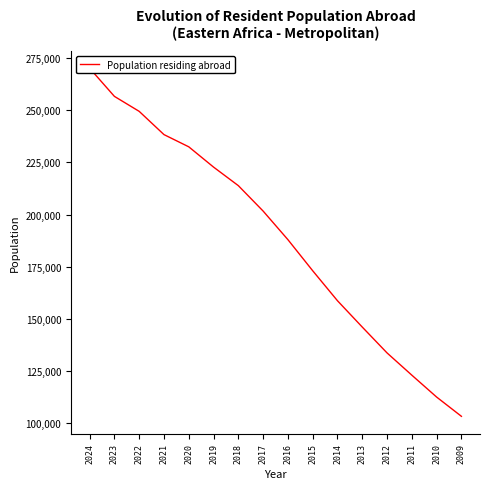

Which category has the highest value across all series?

2024